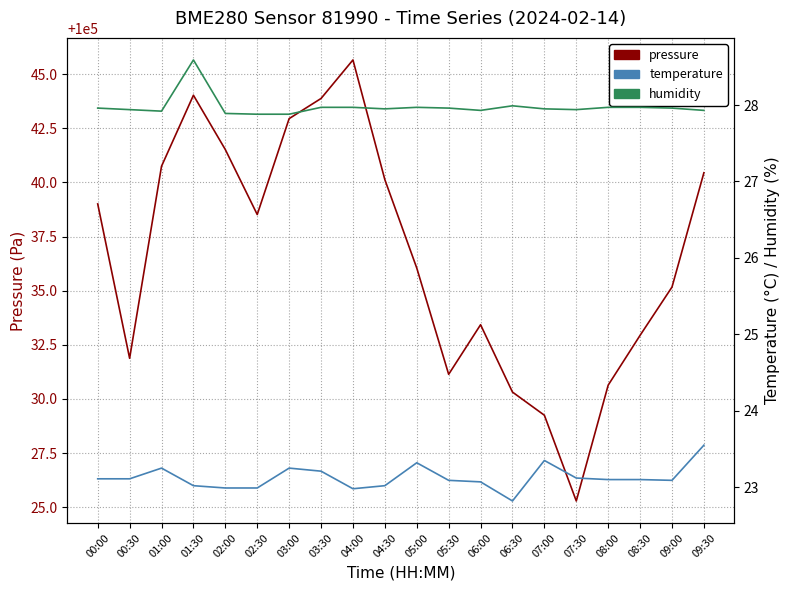

How many categories are shown in the chart?

20